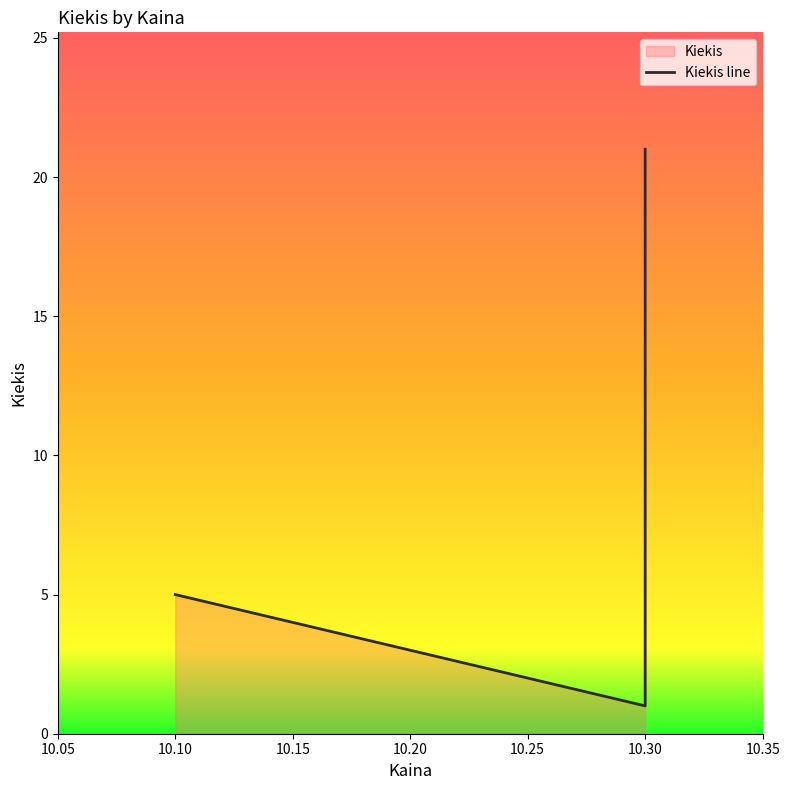

How many lines are shown in the chart?

1